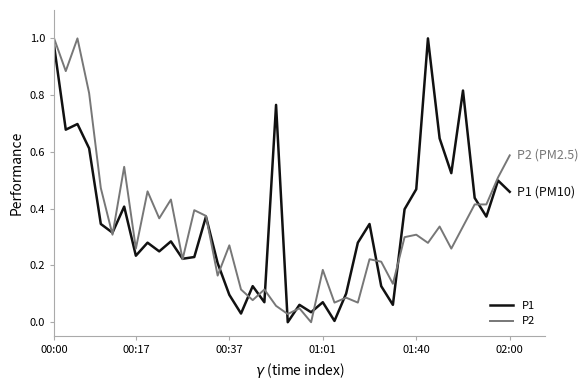

Does the chart display data point markers on the line(s)?

No